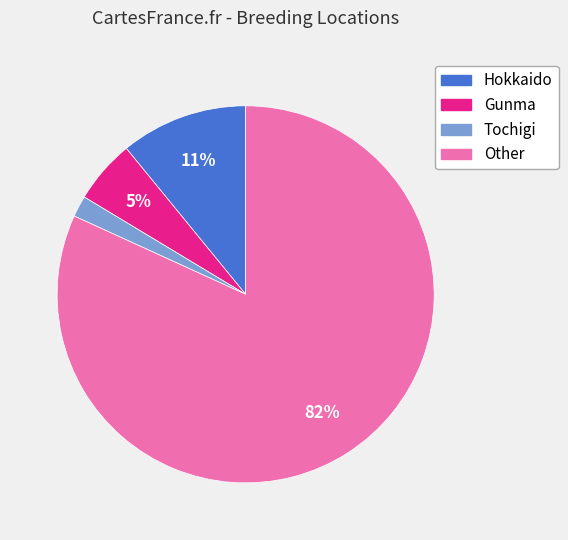

Does any single category account for the majority?

Yes